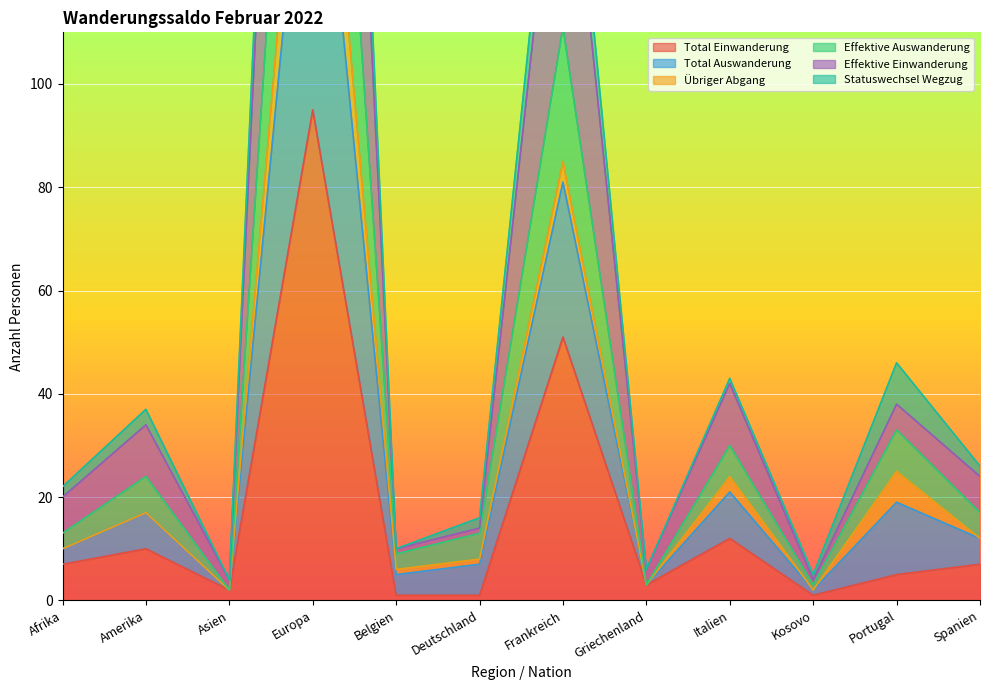

Where is Total Einwanderung nearest to the value 48?

Frankreich